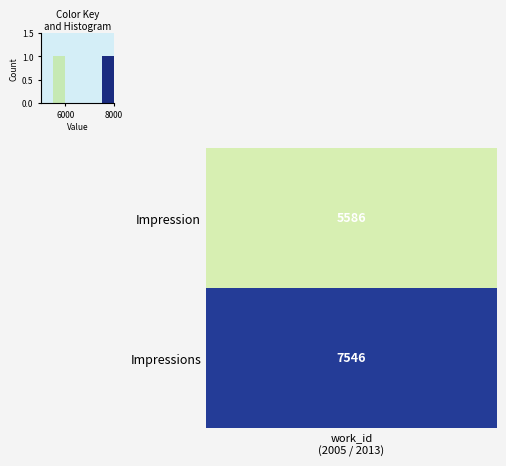

Count the number of data series in this chart.

1